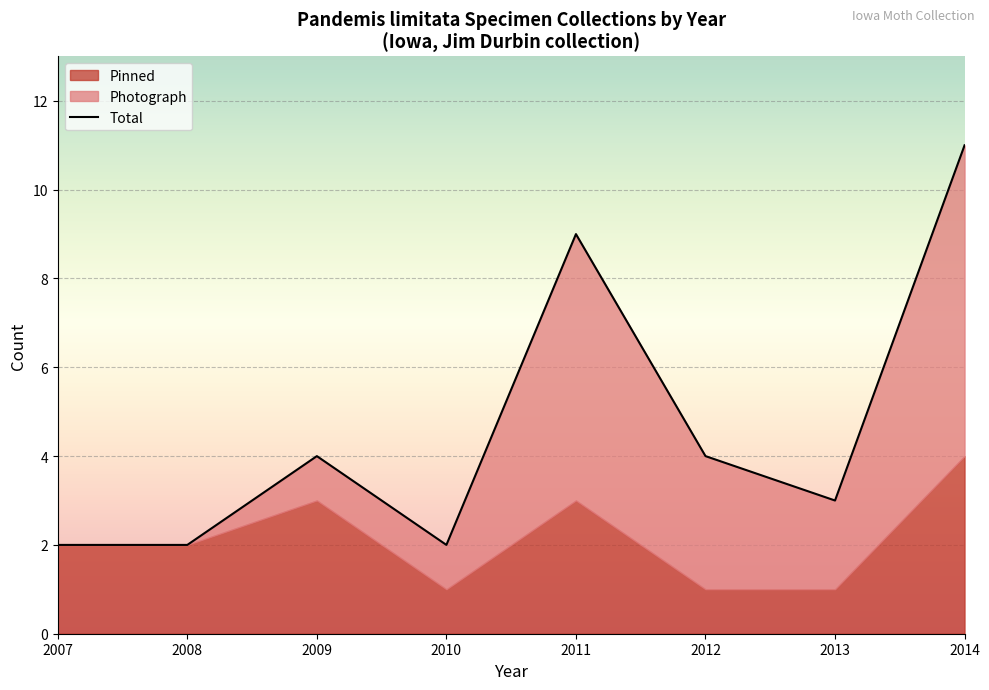

Is it true that the value at 2011 is 9?

True